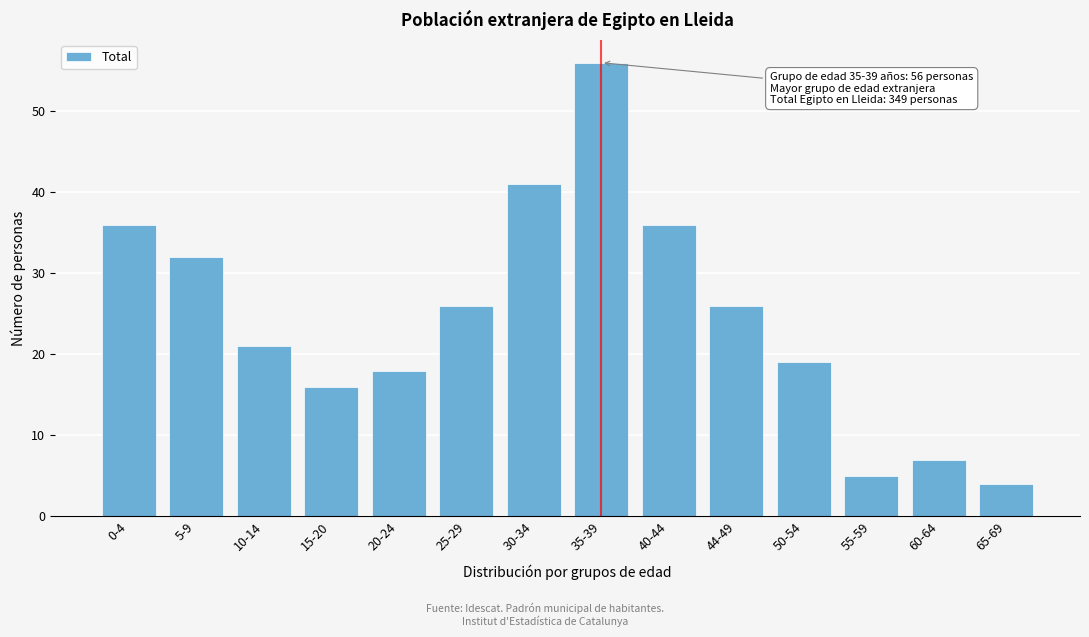

Reading left to right, what are all the values shown in this chart?

36	32	21	16	18	26	41	56	36	26	19	5	7	4